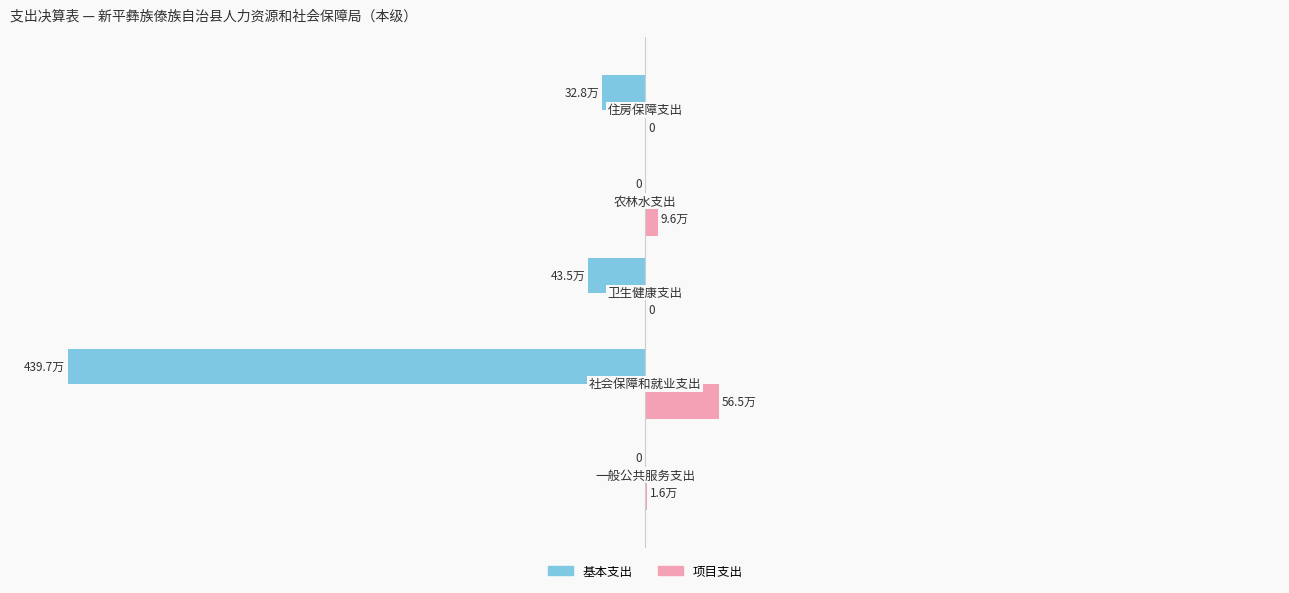

Which series has the largest total across all categories?

项目支出